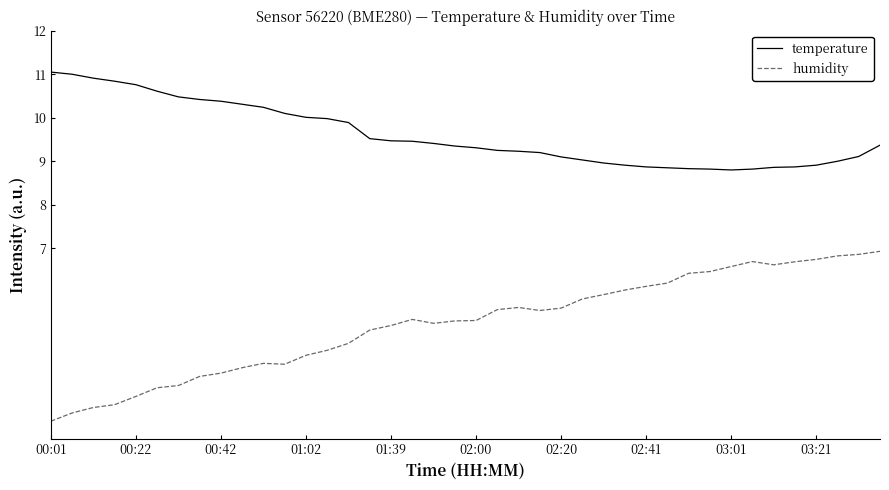

List the series in order of their overall mean, highest first.

temperature, humidity